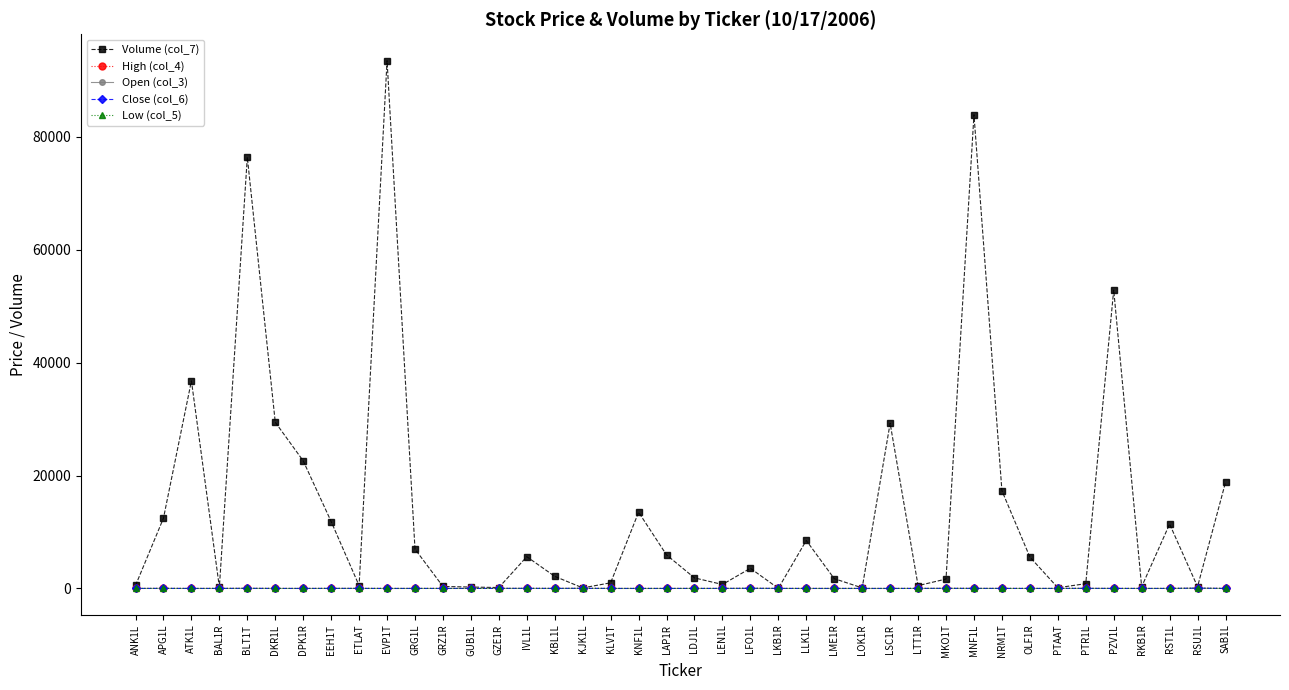

At which category does Volume (col_7) reach its first local peak?

ATK1L